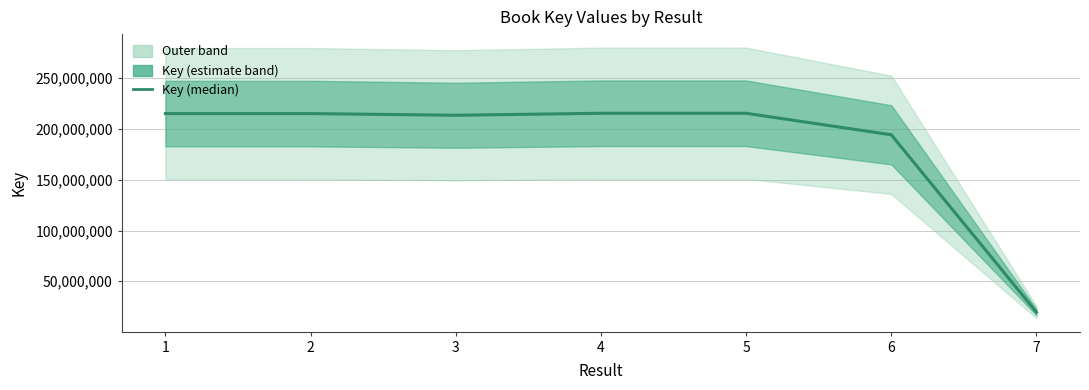

True or false: there are more than 1 points higher than both neighbors.

True